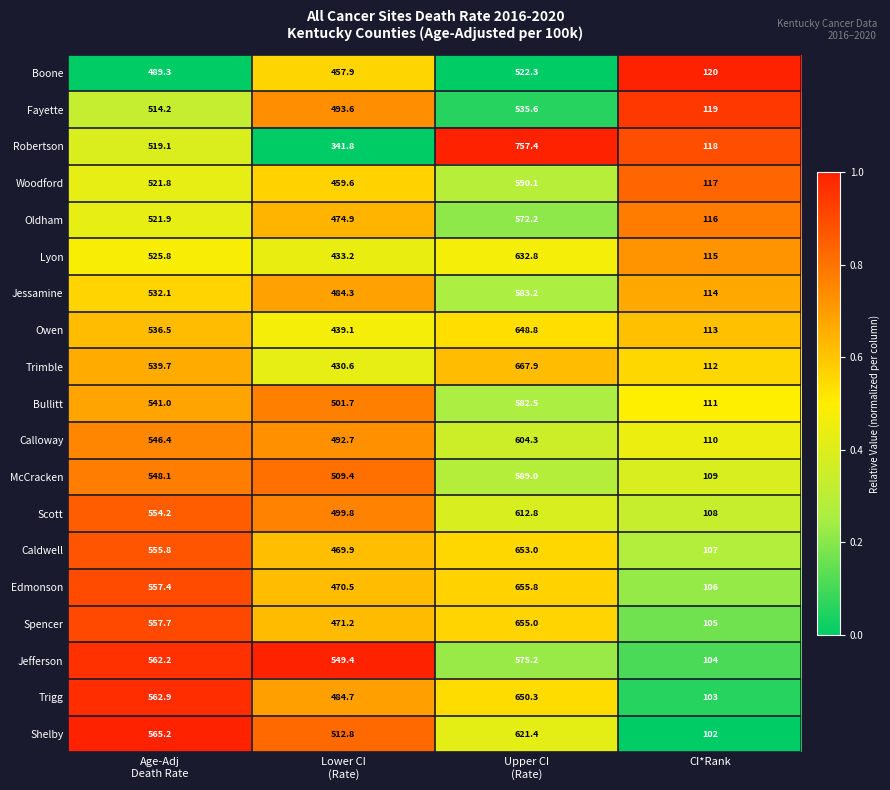

What is the spread (max minus min) of values at Lower CI
(Rate)?

207.6